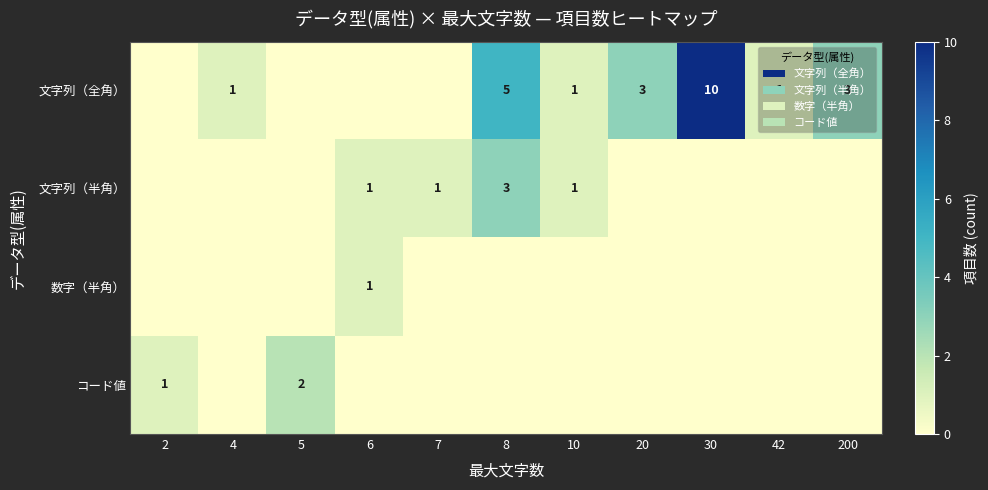

True or false: コード値 has a value of 1 at 5.

False